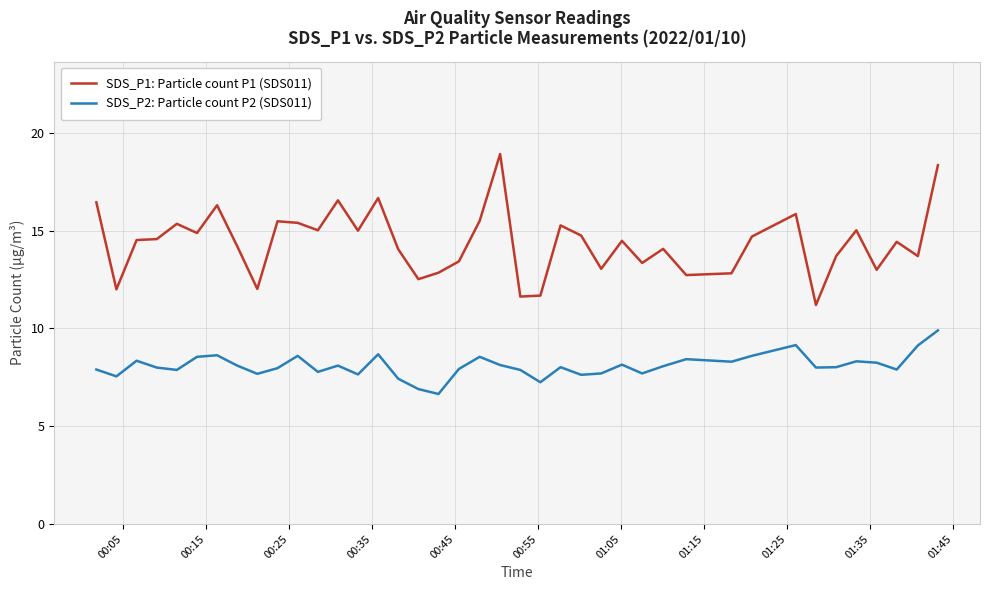

True or false: SDS_P2: Particle count P2 (SDS011) and SDS_P1: Particle count P1 (SDS011) intersect in this chart.

False